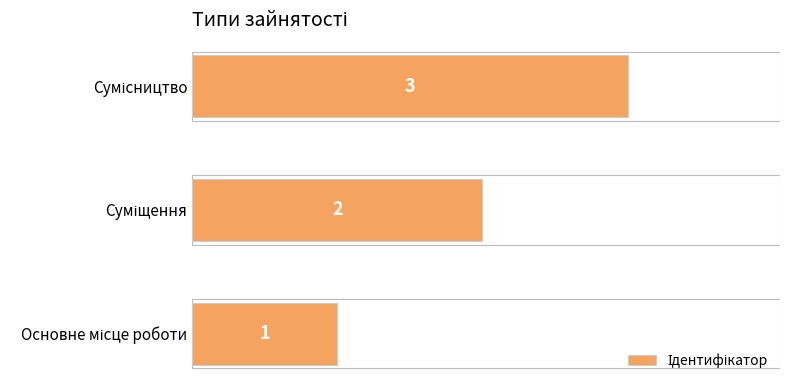

What is the maximum value shown in the chart?

3